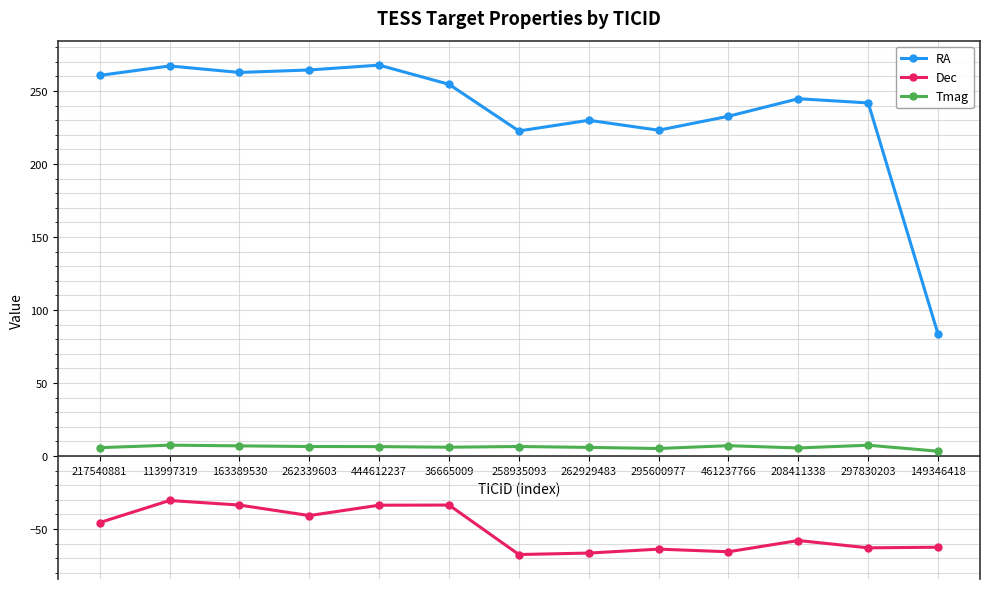

Which series has the largest range (max minus min)?

RA